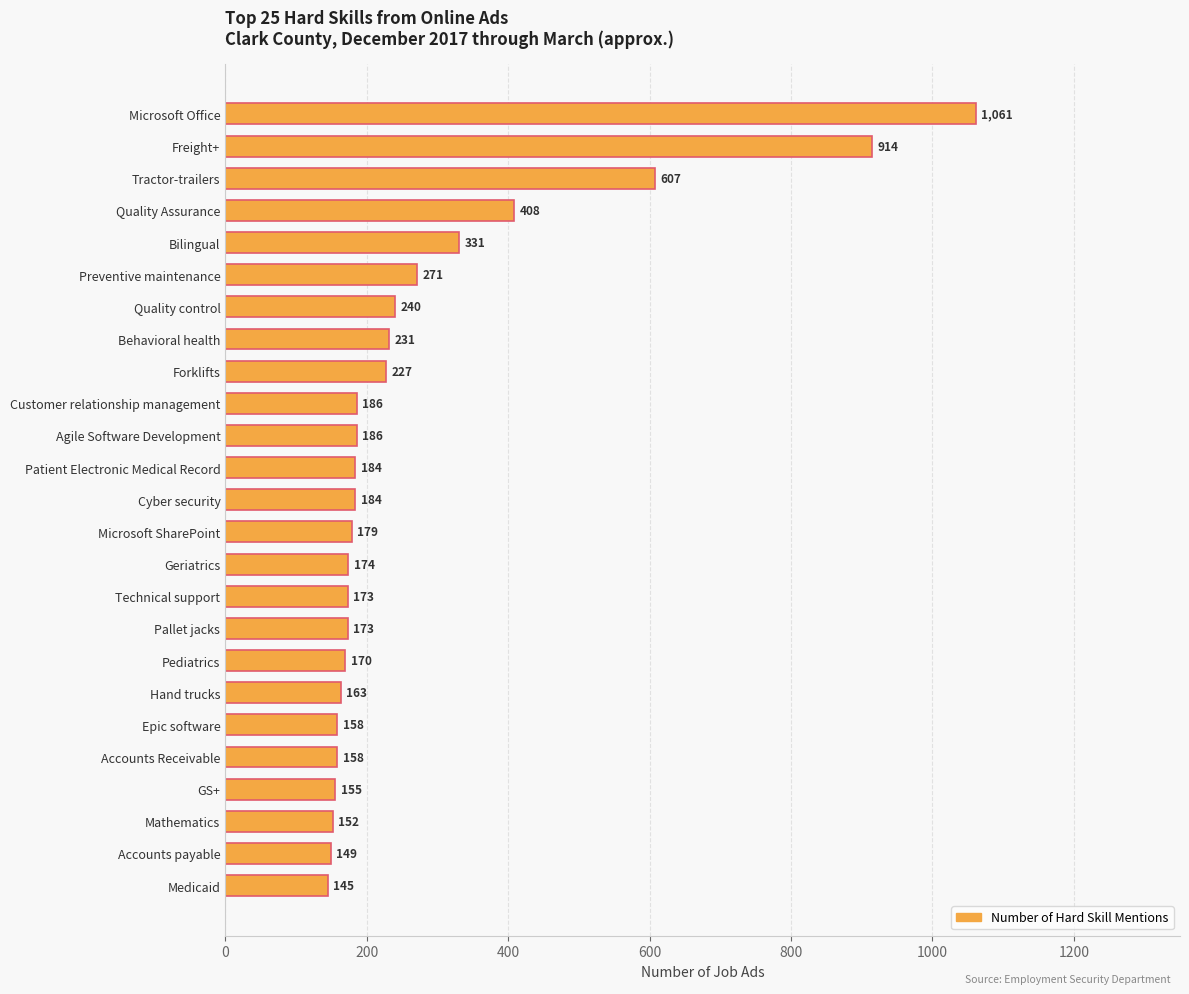

Is it true that the value at Pediatrics is 303?

False